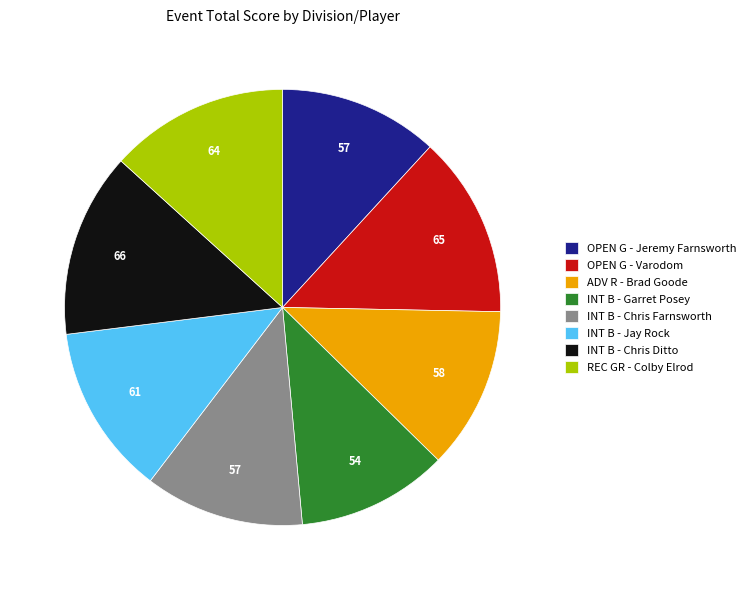

How many slices are in this pie chart?

8